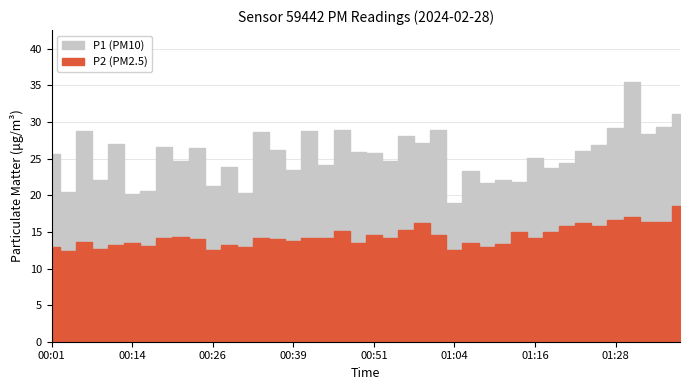

Between 00:26 and 00:29, which is larger?

00:29